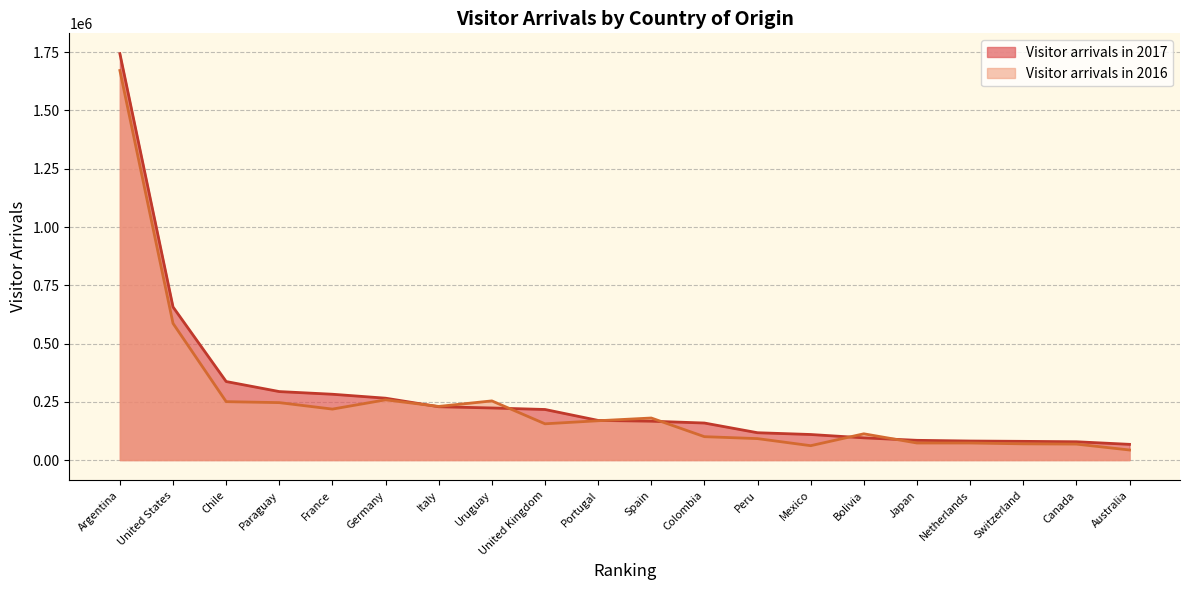

Which category has the highest value across all series?

Argentina